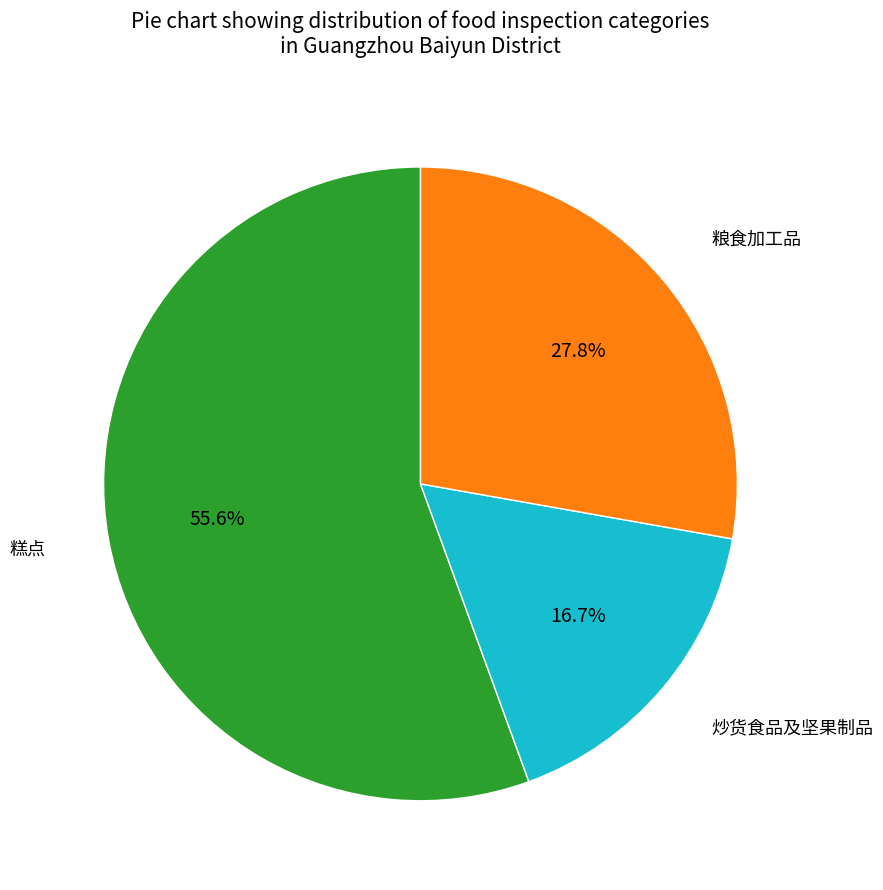

True or false: 炒货食品及坚果制品 accounts for 4% of the total.

False